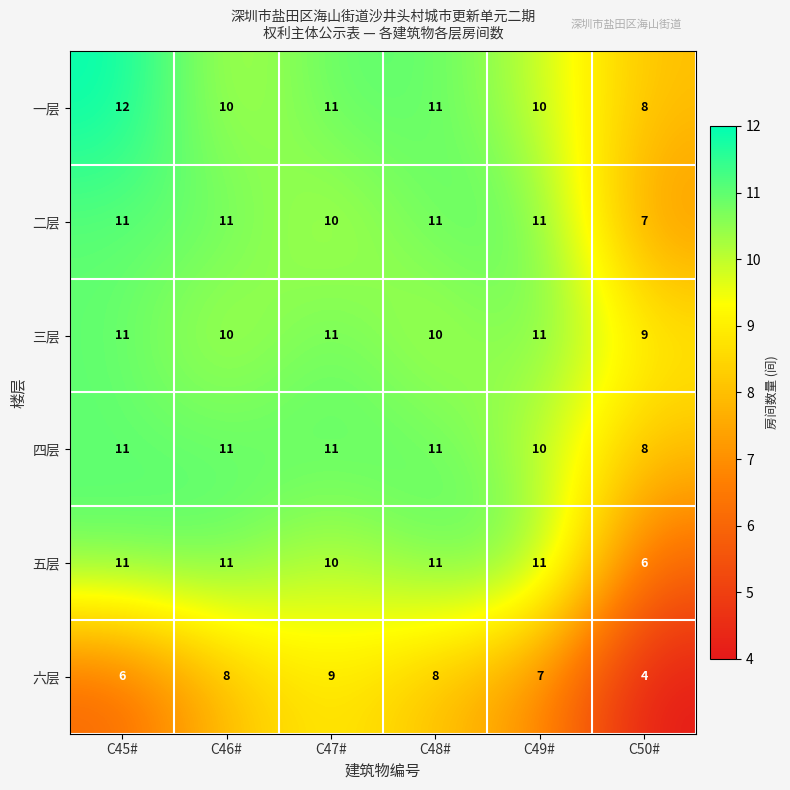

Count the 二层 values in the range 10 to 11.

5